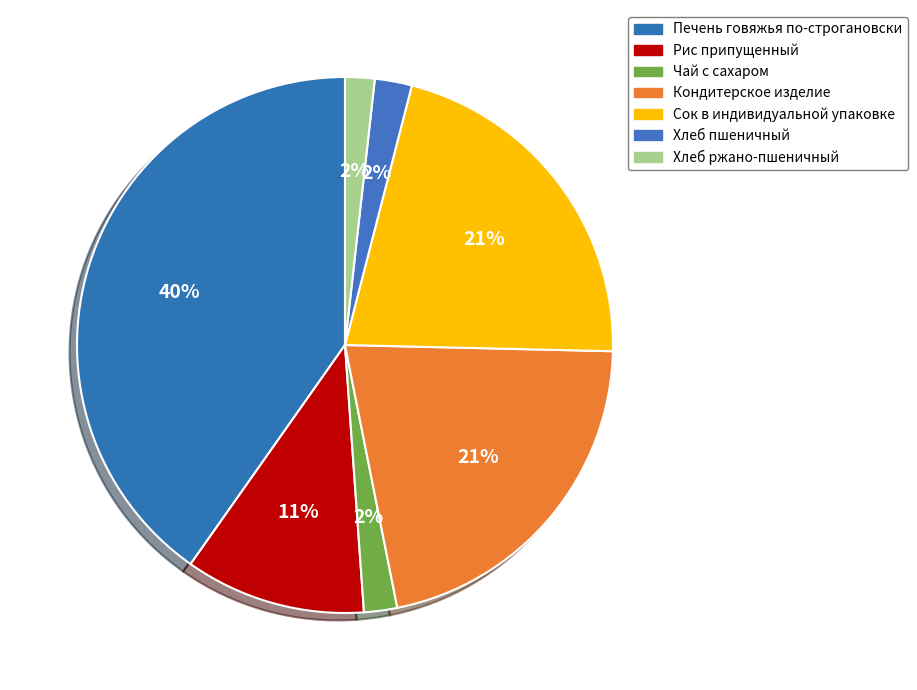

What percentage is the Рис припущенный slice, to the nearest percent?

11%